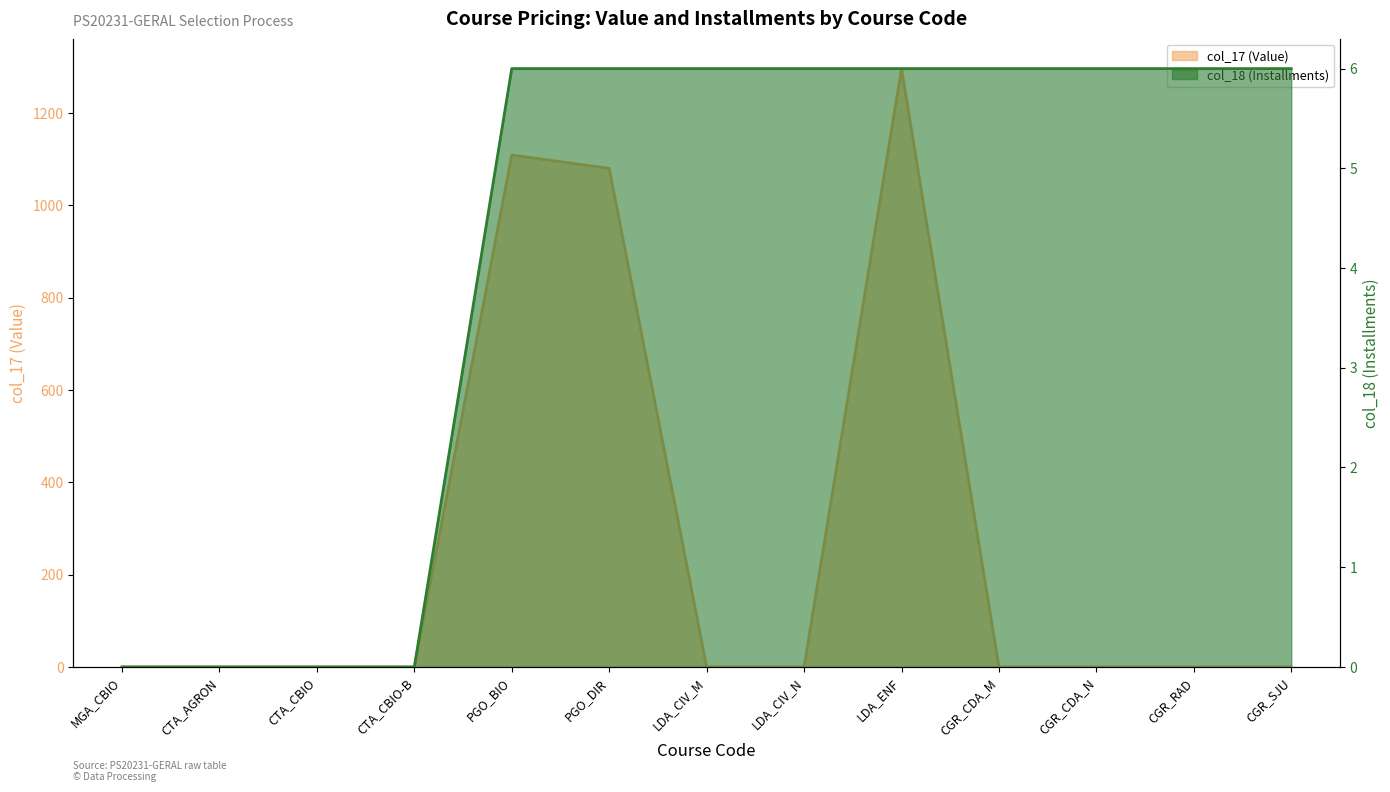

How many col_18 (Installments) values are between 0 and 6?

13